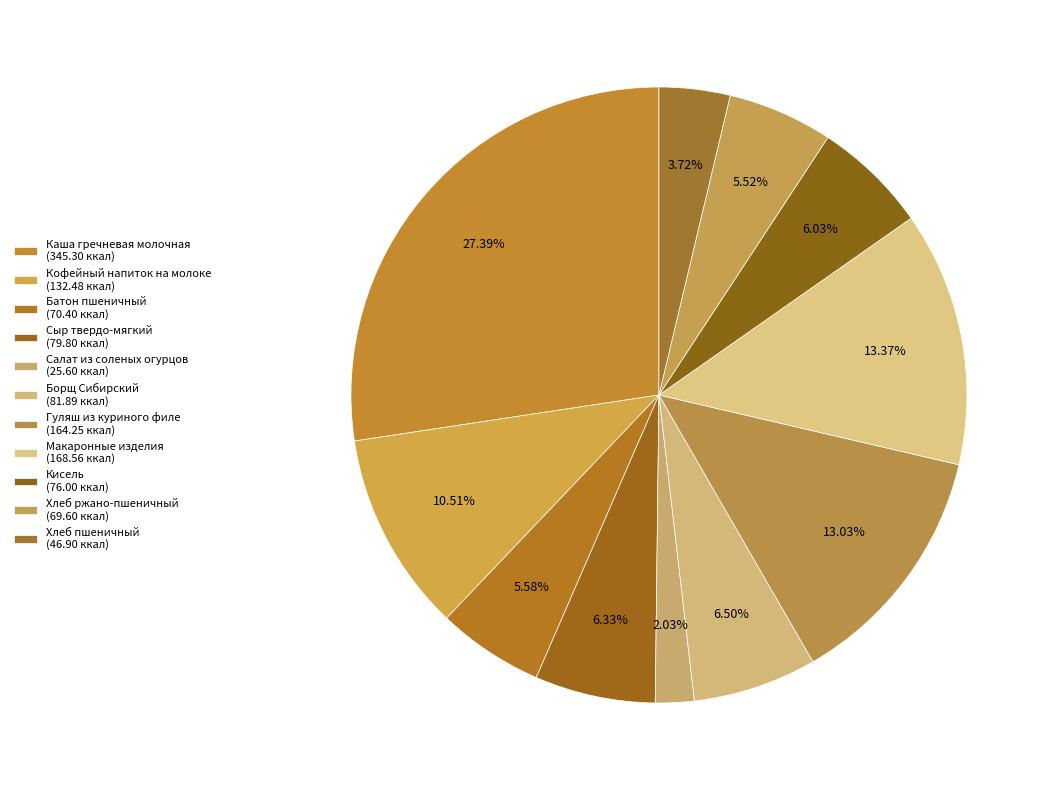

Count the number of slices in the pie.

11